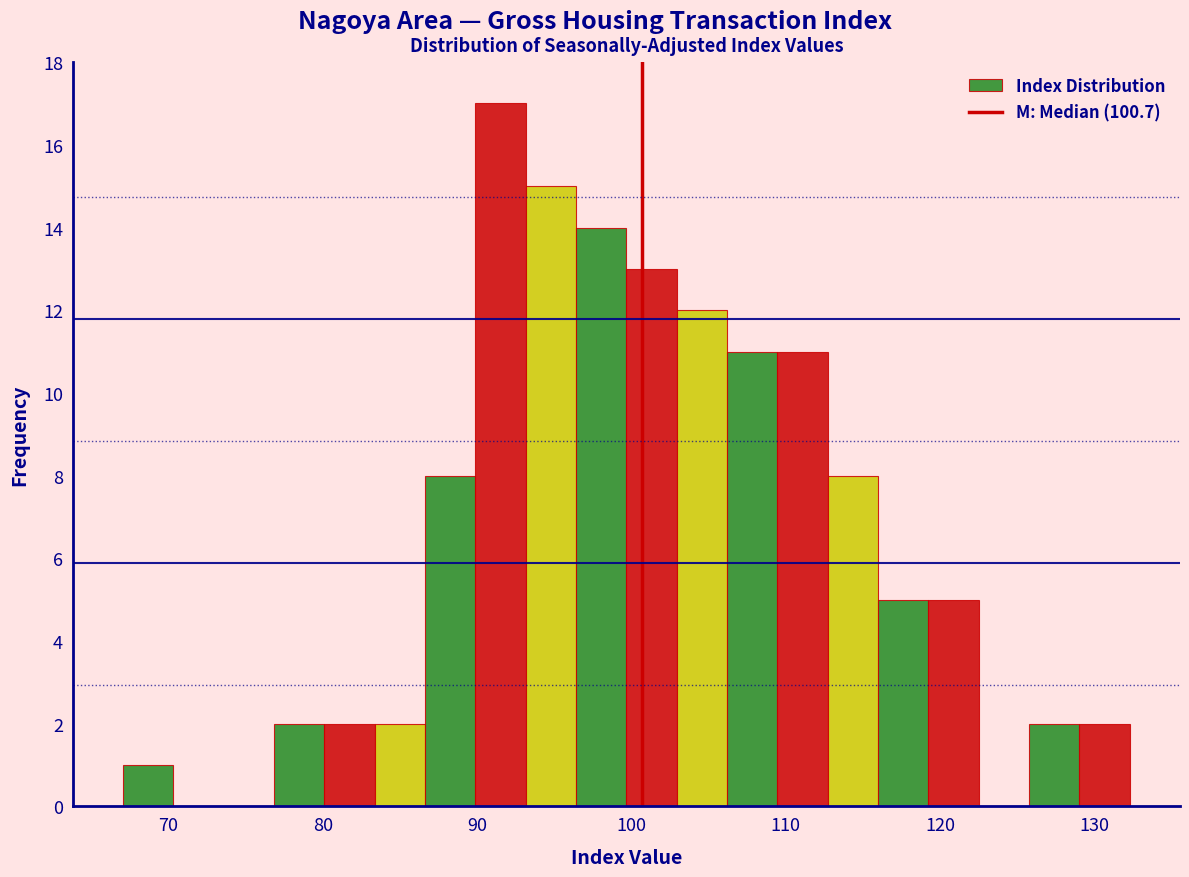

Around what value on the x-axis is the tallest bar? Give the approximate position of its centre, as read against the axis.

92